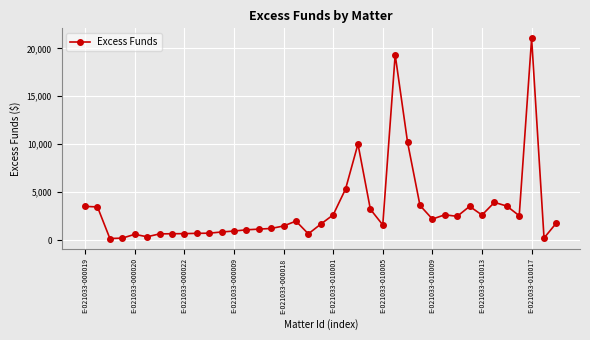

What is the average value?

3214.6